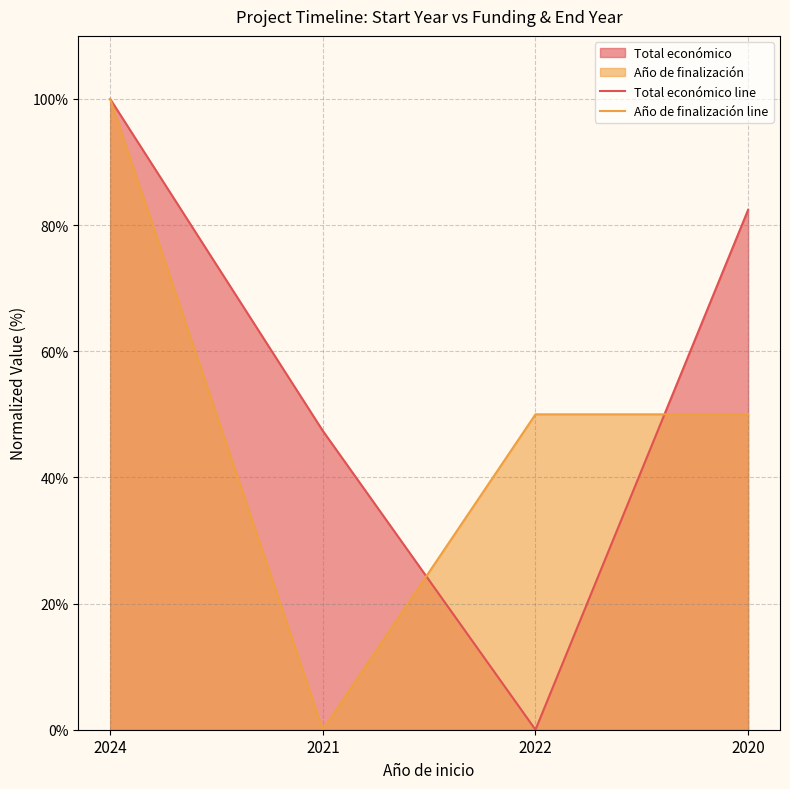

Does the chart display data point markers on the line(s)?

No